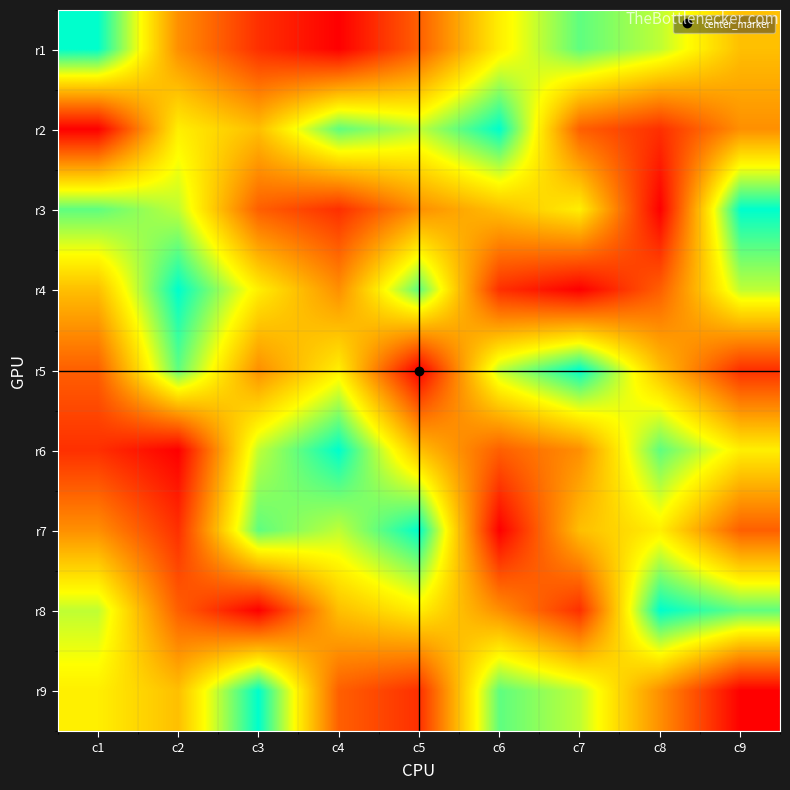

Reading left to right, list all the values displayed in this chart.

r1: c1=9	c2=4	c3=2	c4=1	c5=3	c6=6	c7=8	c8=7	c9=5
r2: c1=1	c2=6	c3=5	c4=8	c5=7	c6=9	c7=3	c8=2	c9=4
r3: c1=8	c2=7	c3=3	c4=2	c5=4	c6=5	c7=6	c8=1	c9=9
r4: c1=5	c2=9	c3=6	c4=4	c5=8	c6=2	c7=1	c8=3	c9=7
r5: c1=3	c2=8	c3=4	c4=6	c5=1	c6=7	c7=9	c8=5	c9=2
r6: c1=2	c2=1	c3=7	c4=9	c5=5	c6=3	c7=4	c8=8	c9=6
r7: c1=4	c2=2	c3=8	c4=7	c5=9	c6=1	c7=5	c8=6	c9=3
r8: c1=7	c2=3	c3=1	c4=5	c5=6	c6=4	c7=2	c8=9	c9=8
r9: c1=6	c2=5	c3=9	c4=3	c5=2	c6=8	c7=7	c8=4	c9=1